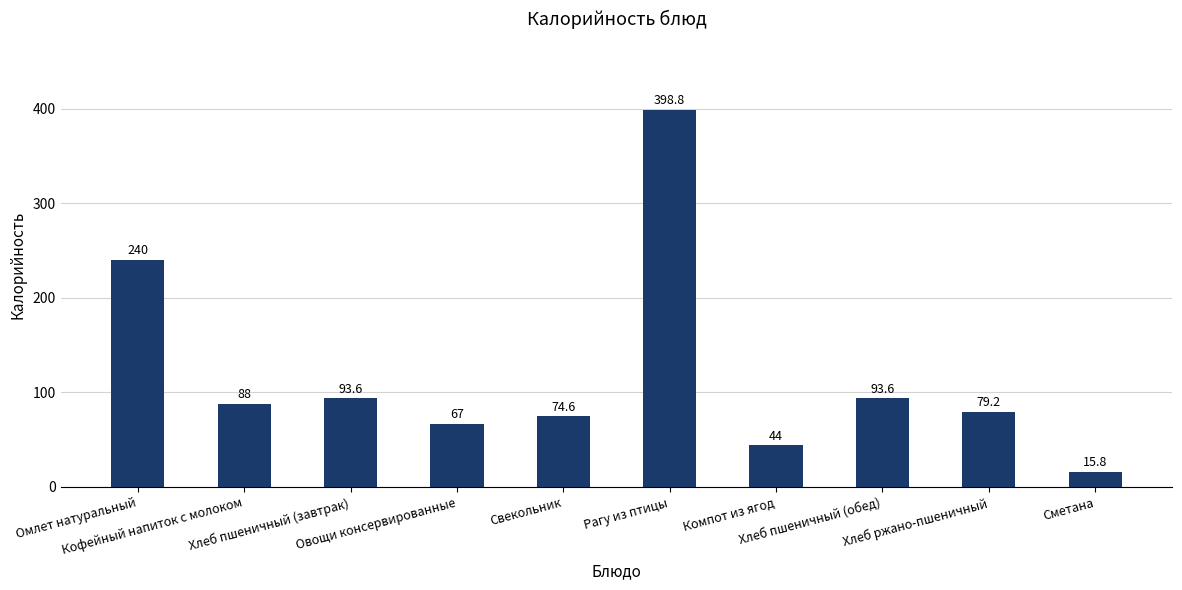

What is the difference between the values at Свекольник and Омлет натуральный?

165.4